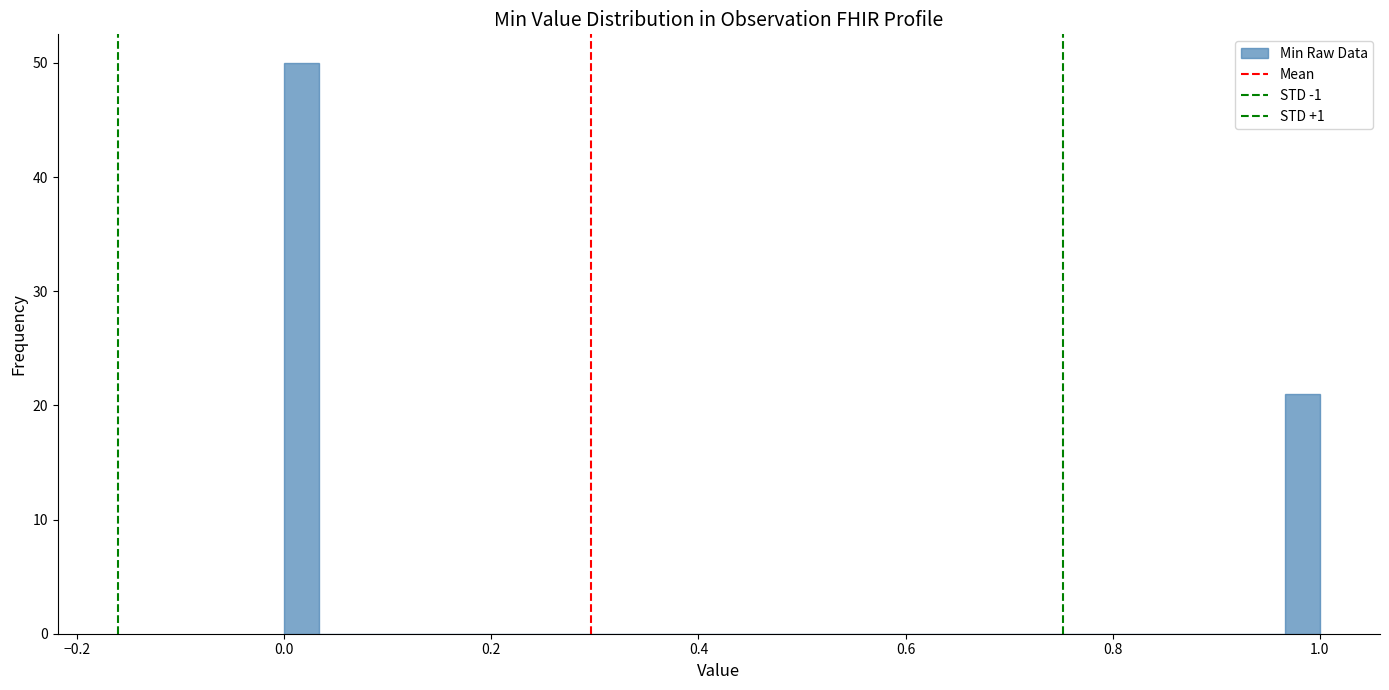

Read against the x-axis, roughly where is the centre of the tallest bar?

0.02